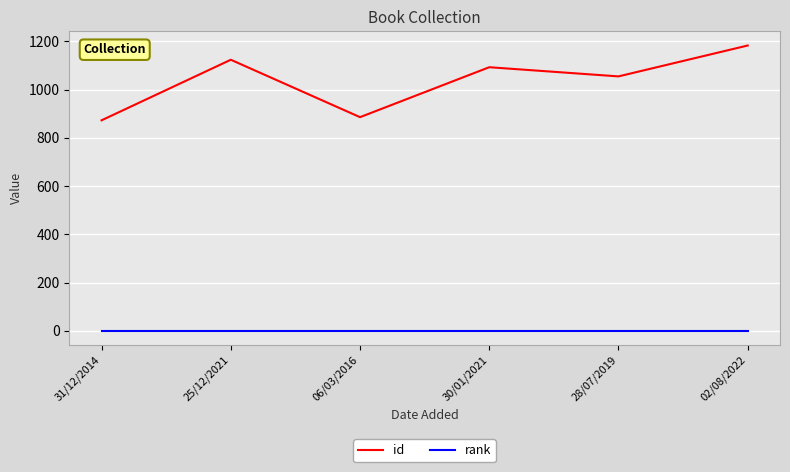

True or false: id and rank cross at least once.

False